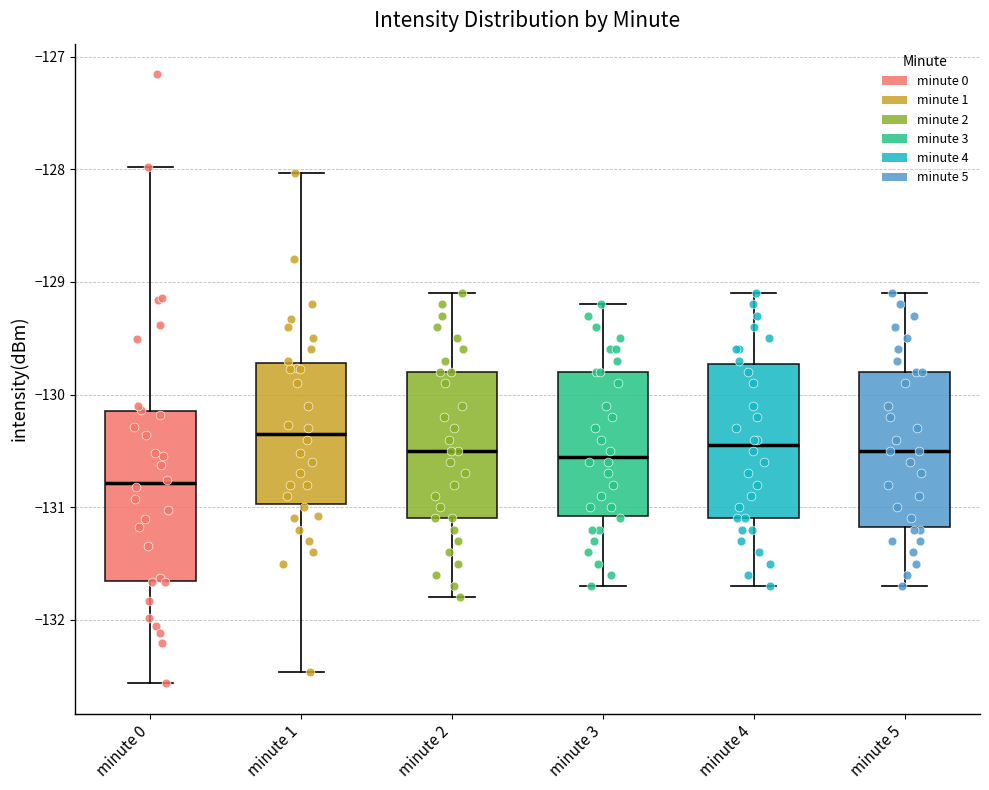

Where does the upper whisker of the box for minute 4 end on the y-axis? The values are not printed on the chart, so give them approximately, as read against the axis.

-129.1